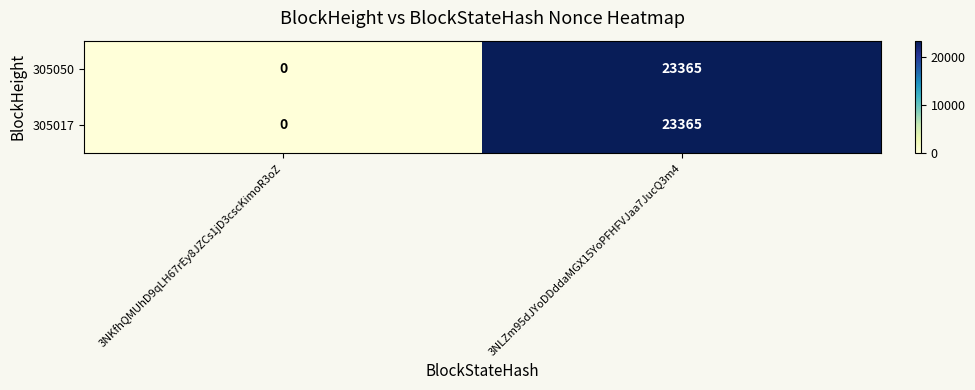

Count the number of categories in the chart.

2